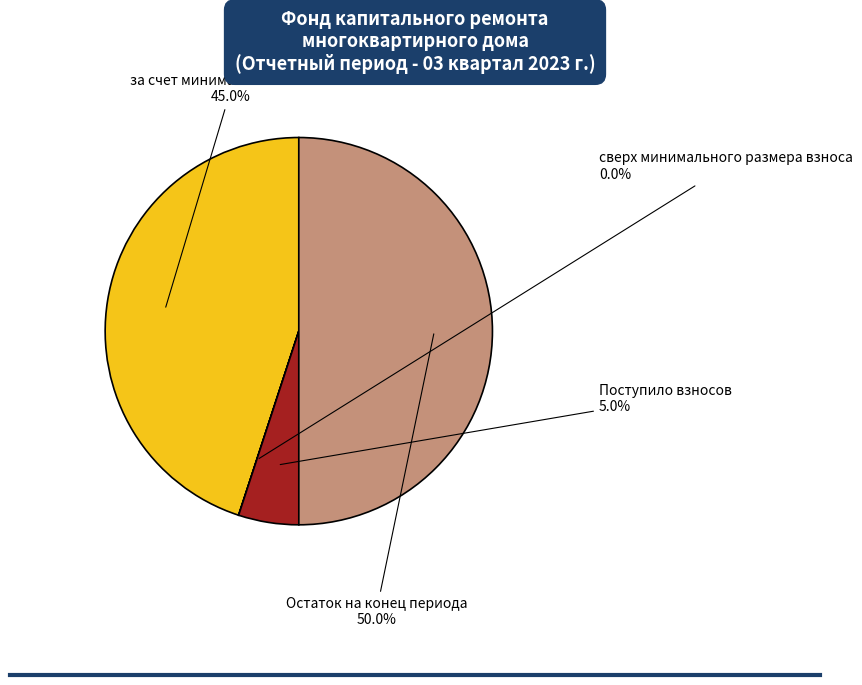

Is Поступило взносов the majority of the pie?

No